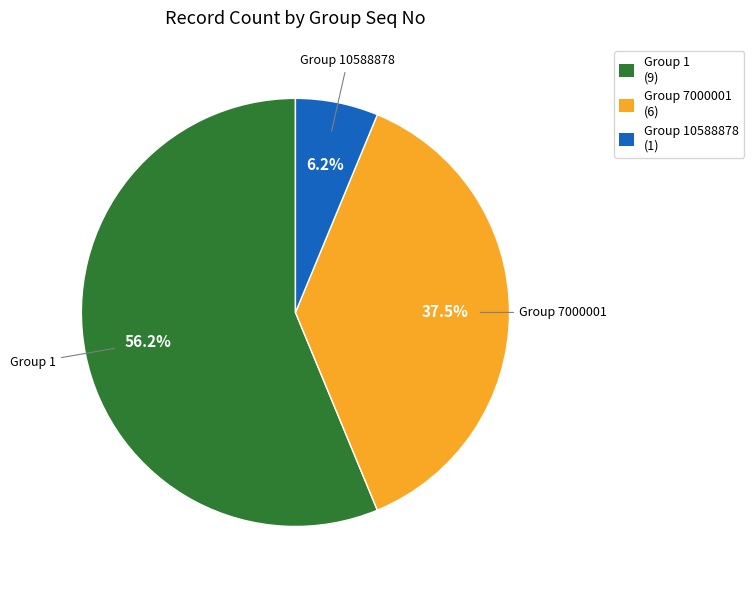

Is there any slice that represents more than half of the pie?

Yes